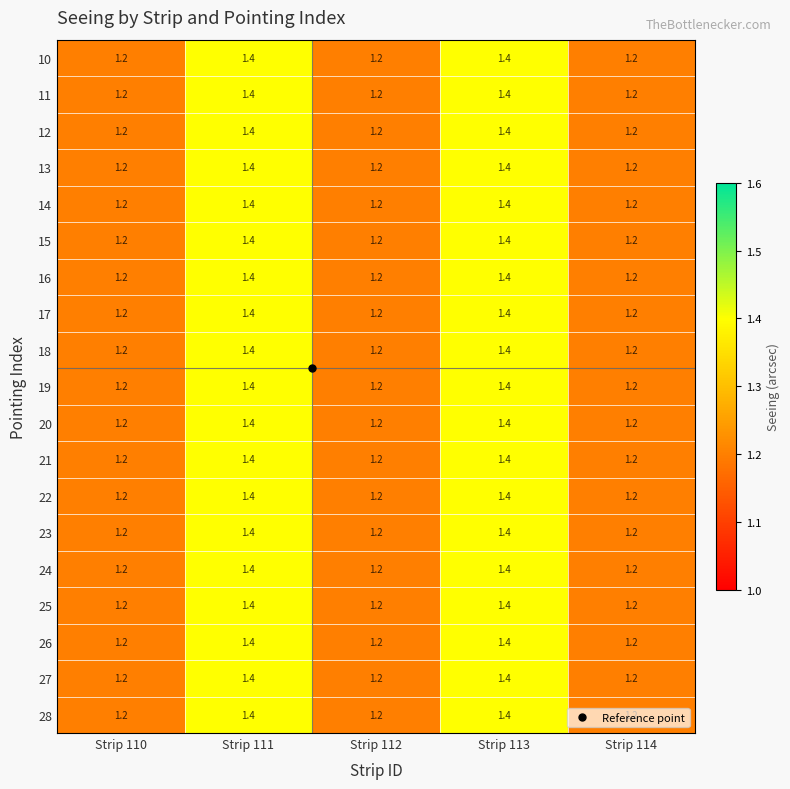

The value of 25 at Strip 114 is 1.9. True or false?

False